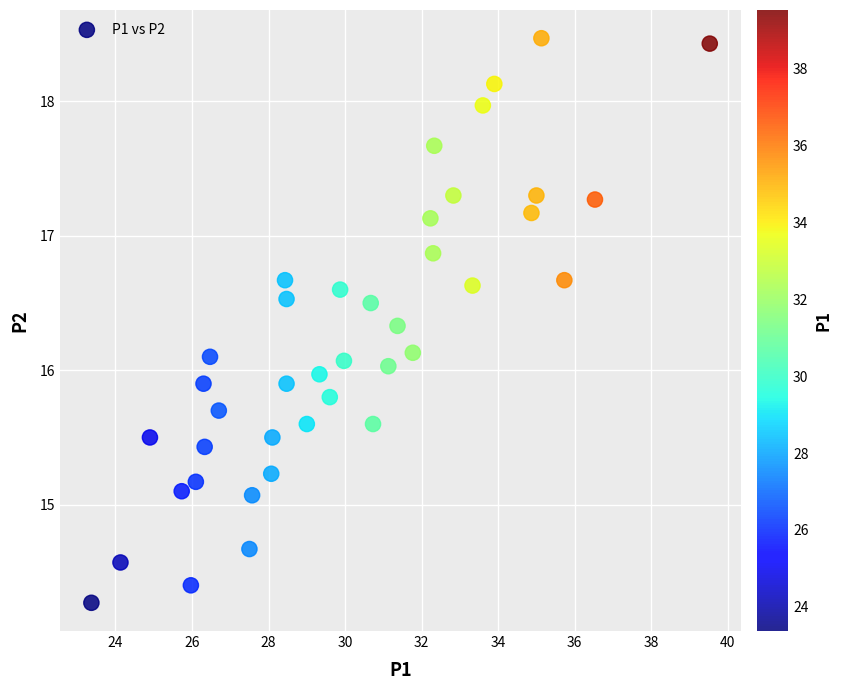

What is the range of X values (max minus min)?

16.2